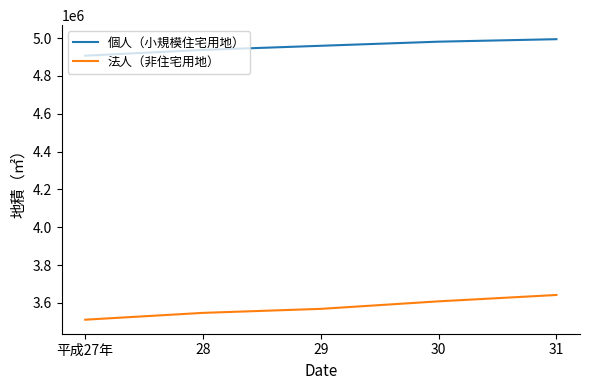

Between 平成27年 and 30, which series saw the biggest shift?

法人（非住宅用地）